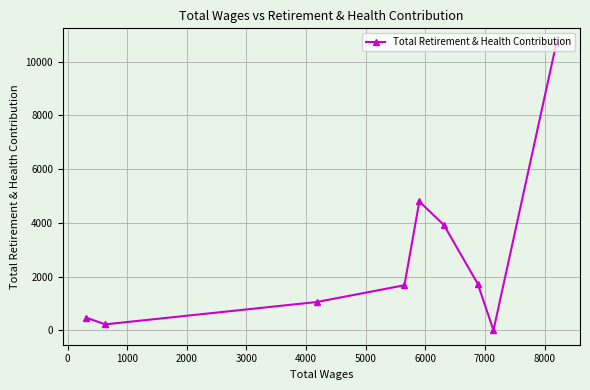

Is this an area chart (filled region under the line)?

No